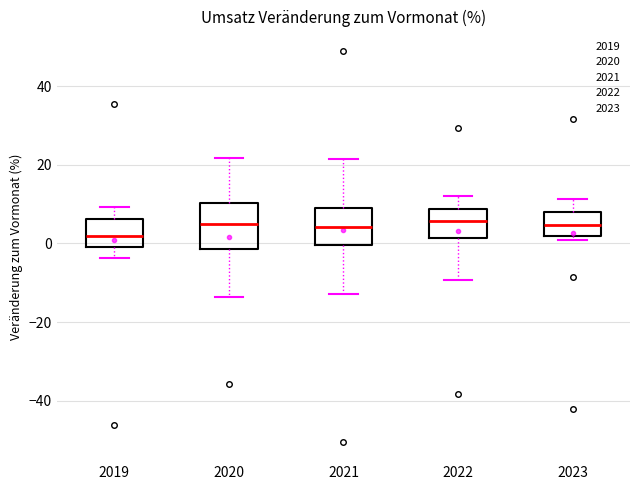

Where does the lower whisker of the box at x = 2022 end on the y-axis? The values are not printed on the chart, so give them approximately, as read against the axis.

-10